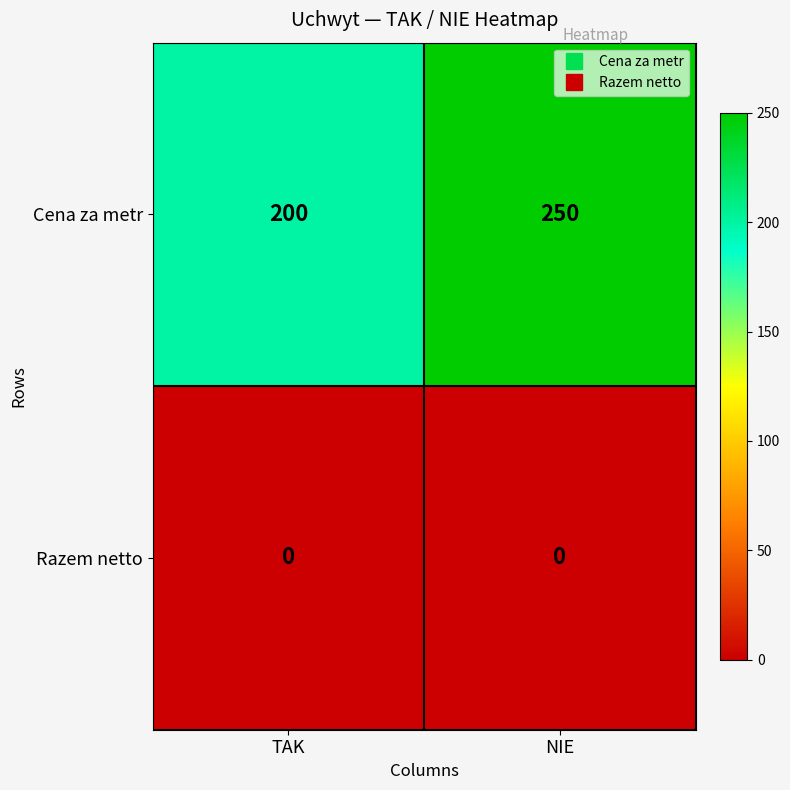

List the labels in order of Cena za metr value, smallest first.

TAK, NIE